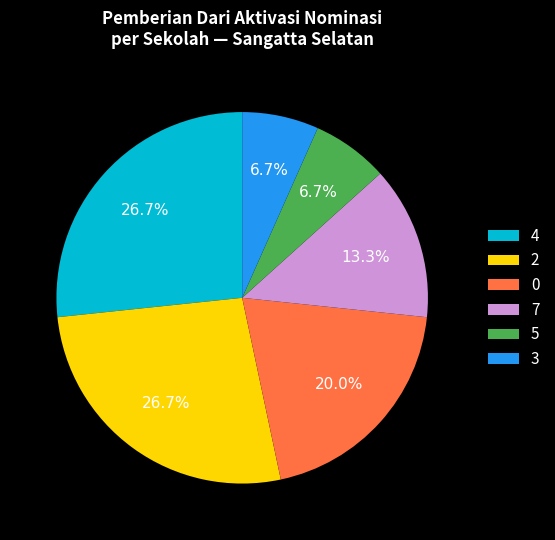

To the nearest percent, what is the difference between the largest and smallest slice percentages?

20%